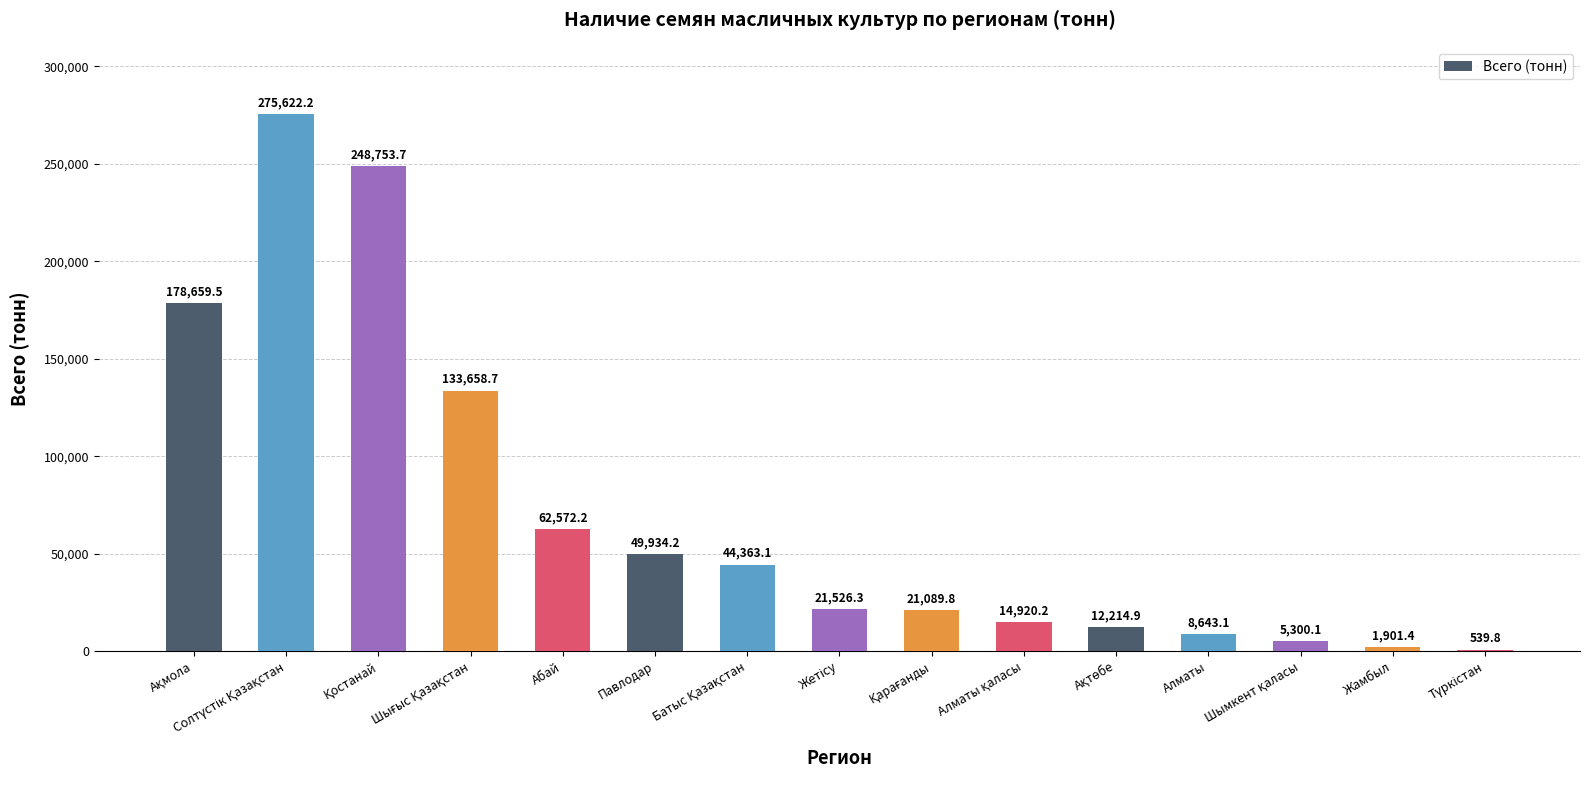

How many data points does each series have?

15